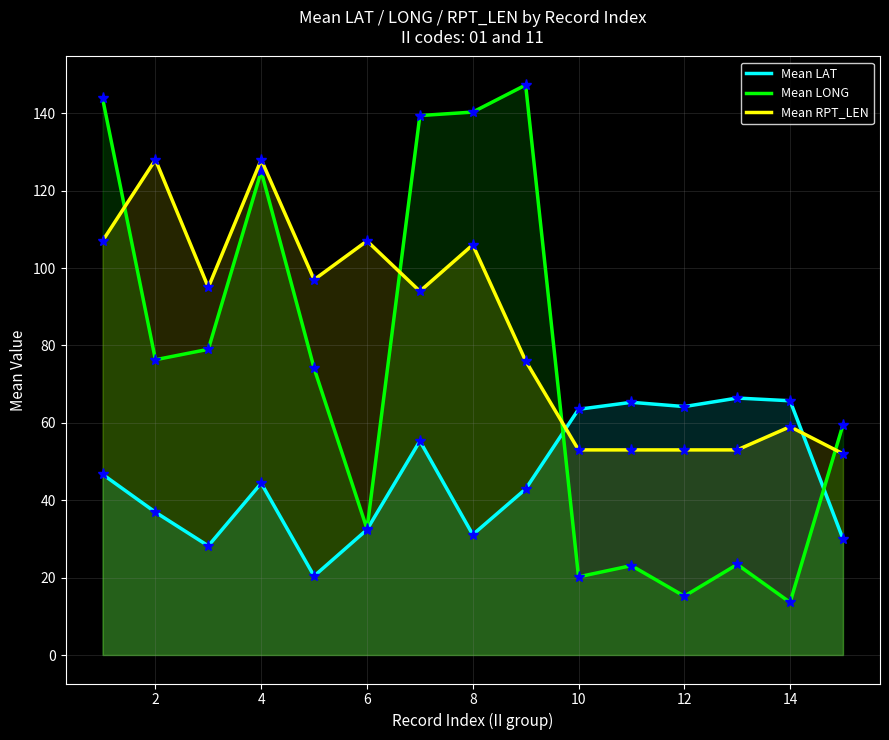

What is the approximate value of Mean LONG at 6?

32.6